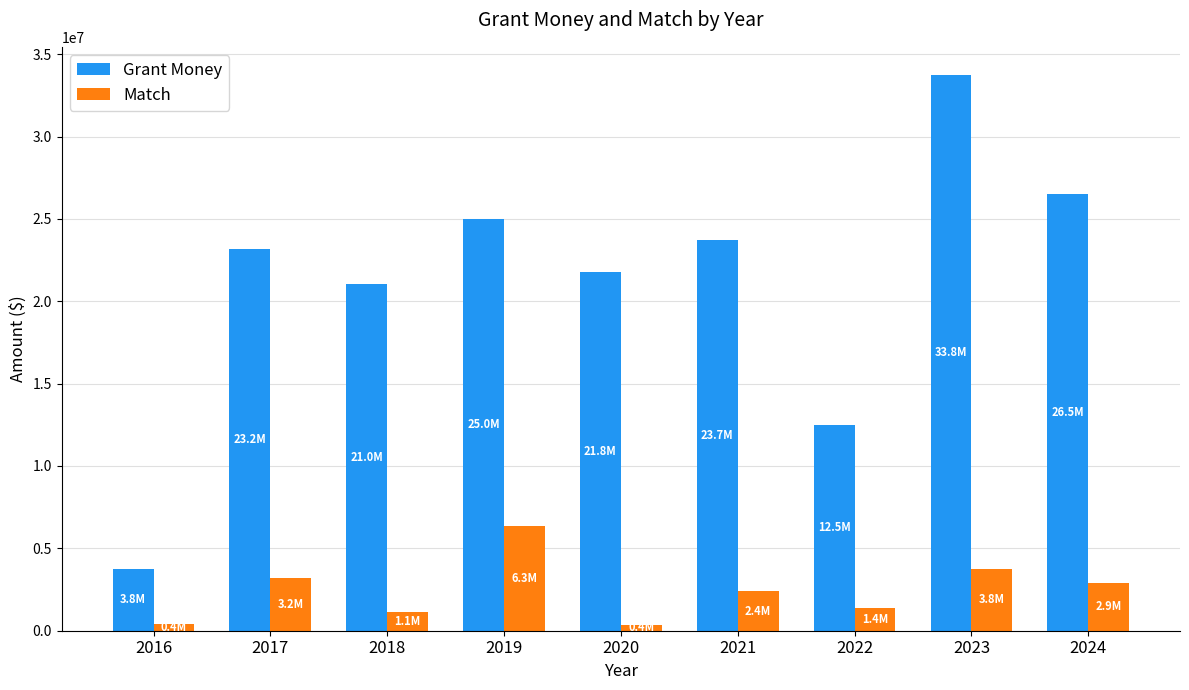

Is the value of Grant Money at 2020 greater than the value of Match at 2019?

Yes